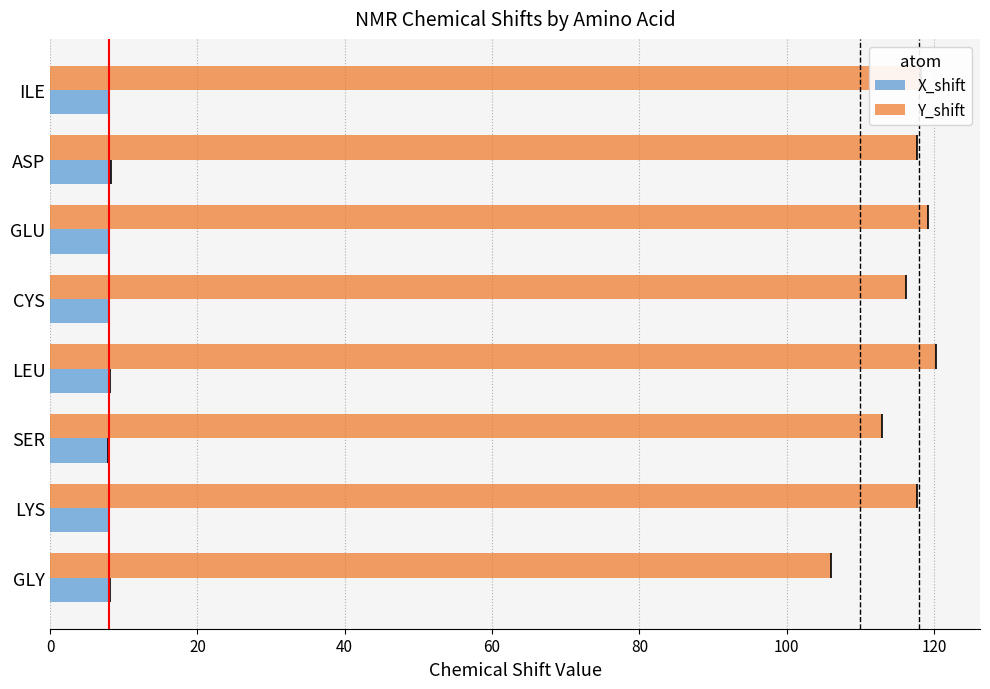

At how many categories does at least one series exceed 20?

8